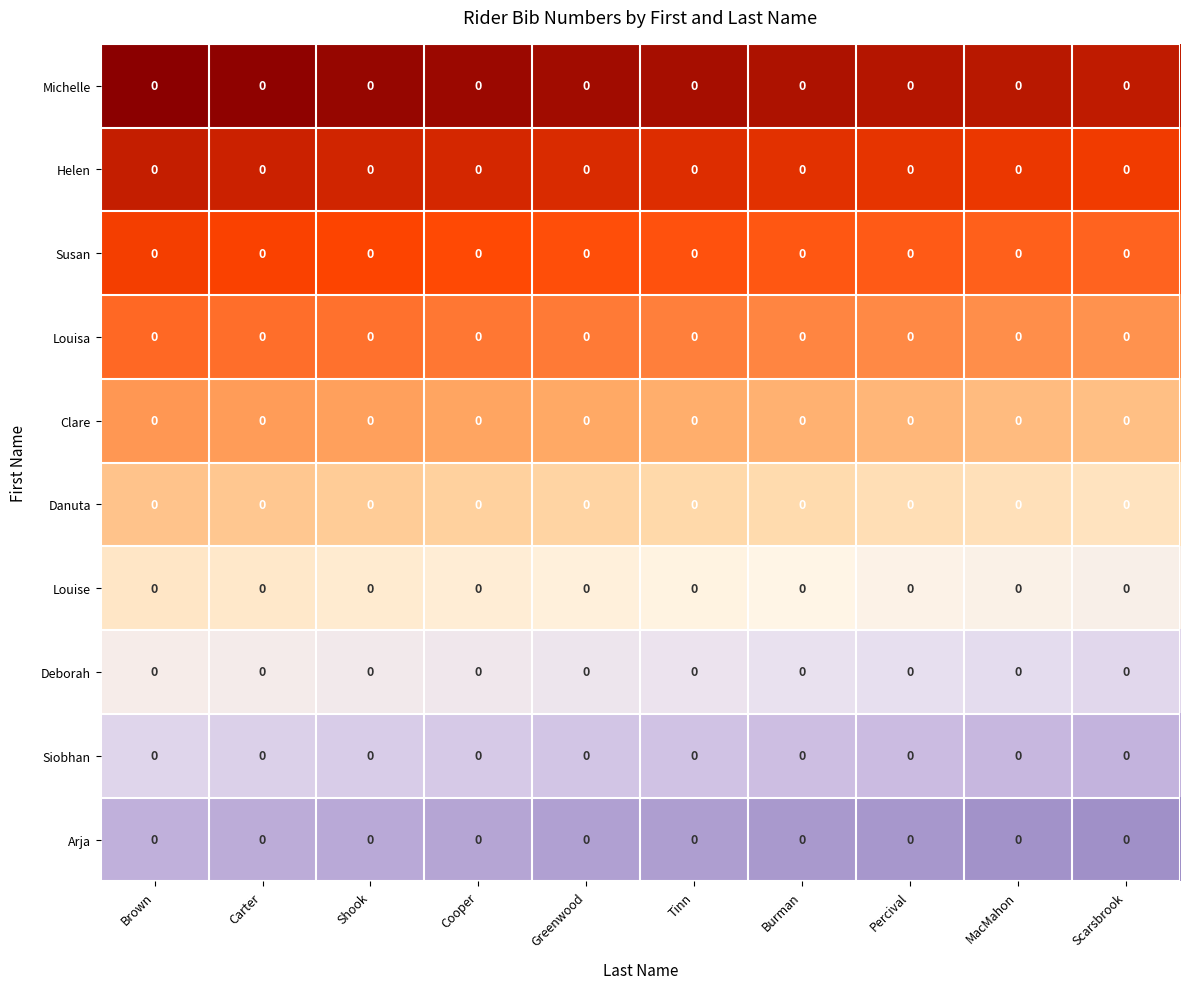

Which has a higher value, Greenwood or Cooper?

Greenwood